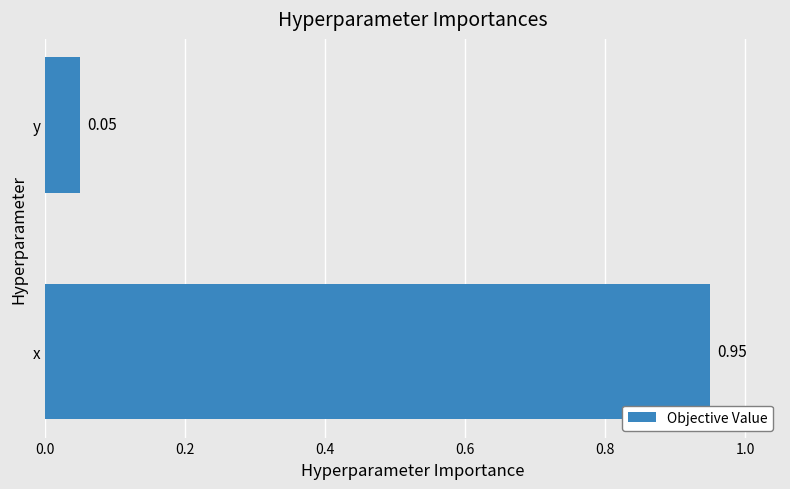

What is the sum of all values?

1.0